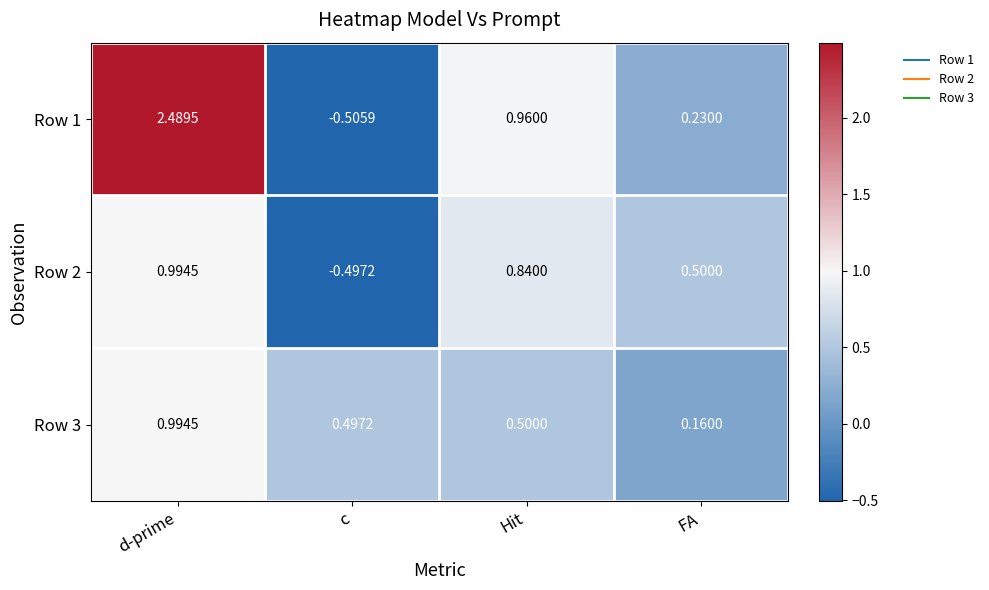

Is the value of Row 2 at d-prime greater than the value of Row 3 at c?

Yes